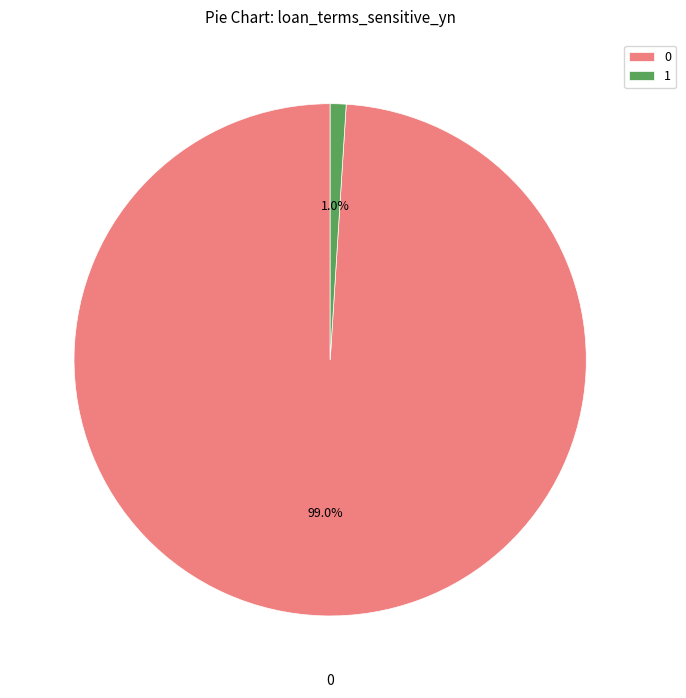

What portion of the pie excludes 0?

1.0%